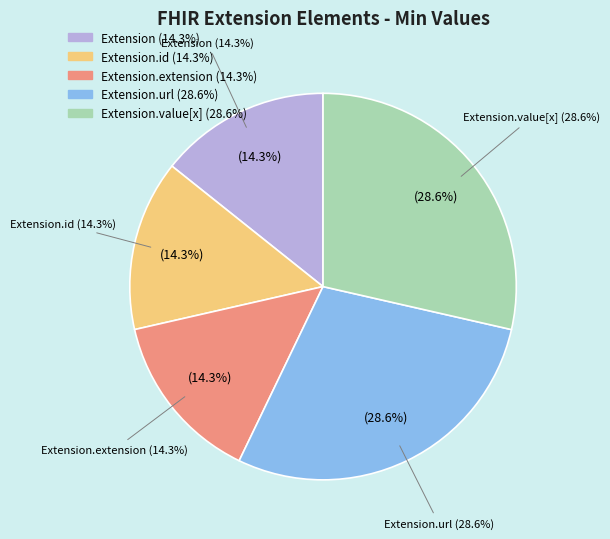

Count the number of slices in the pie.

5